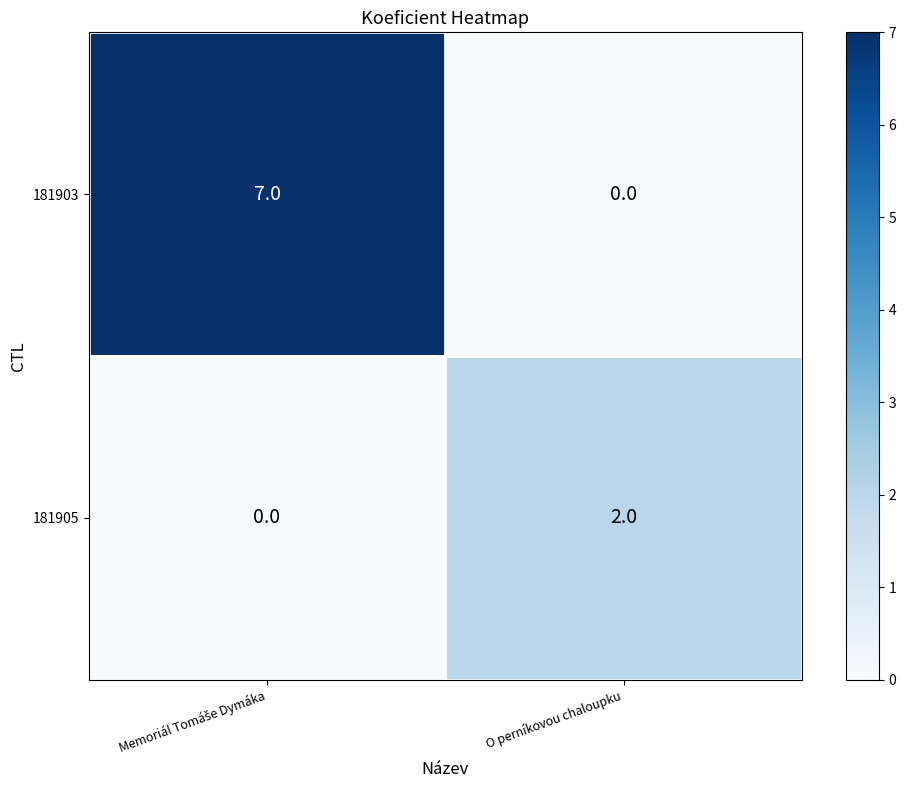

Which series has the largest total across all categories?

181903